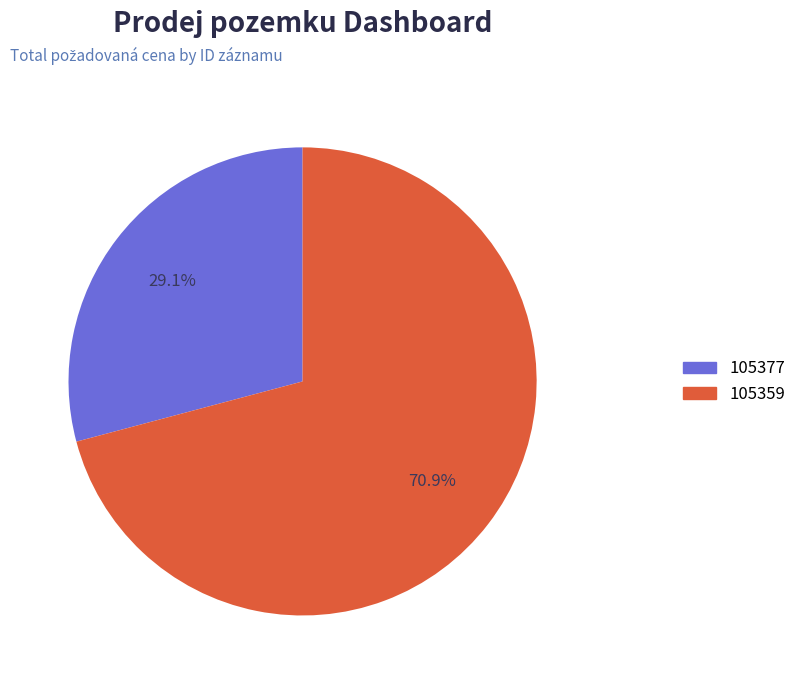

Which category has the smallest portion of the pie?

105377